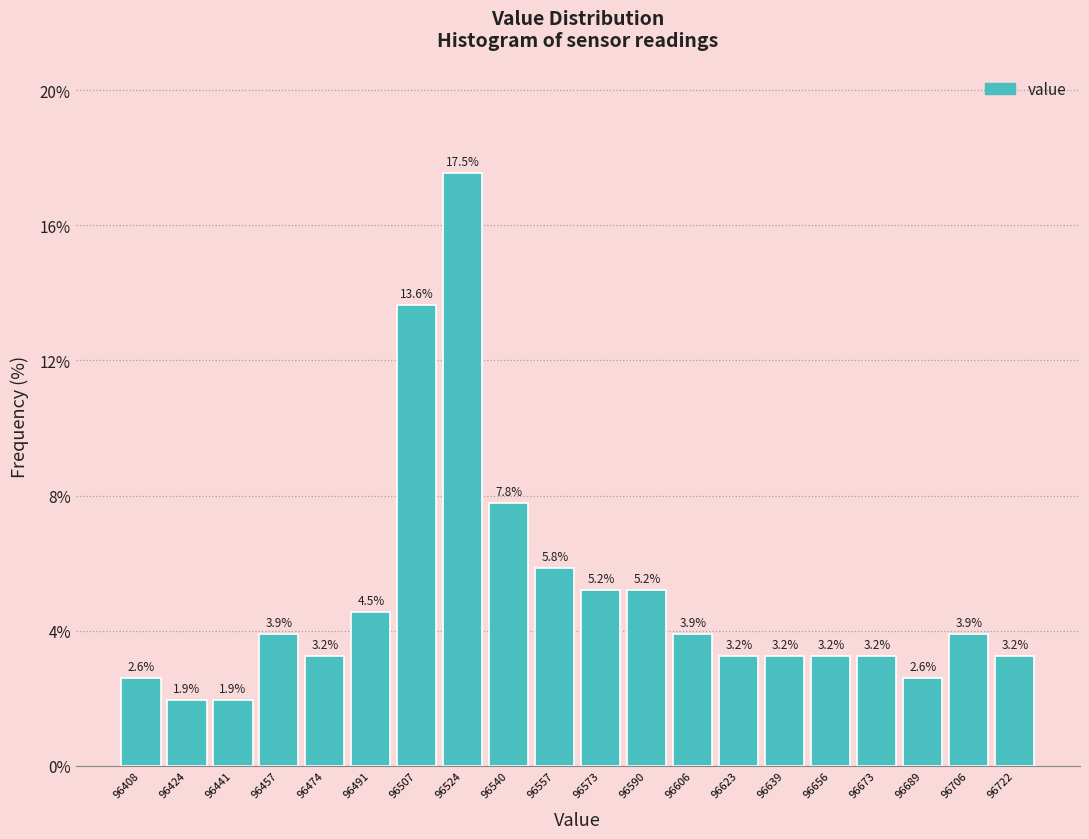

Which range on the x-axis has the tallest bar?

96516 to 96532